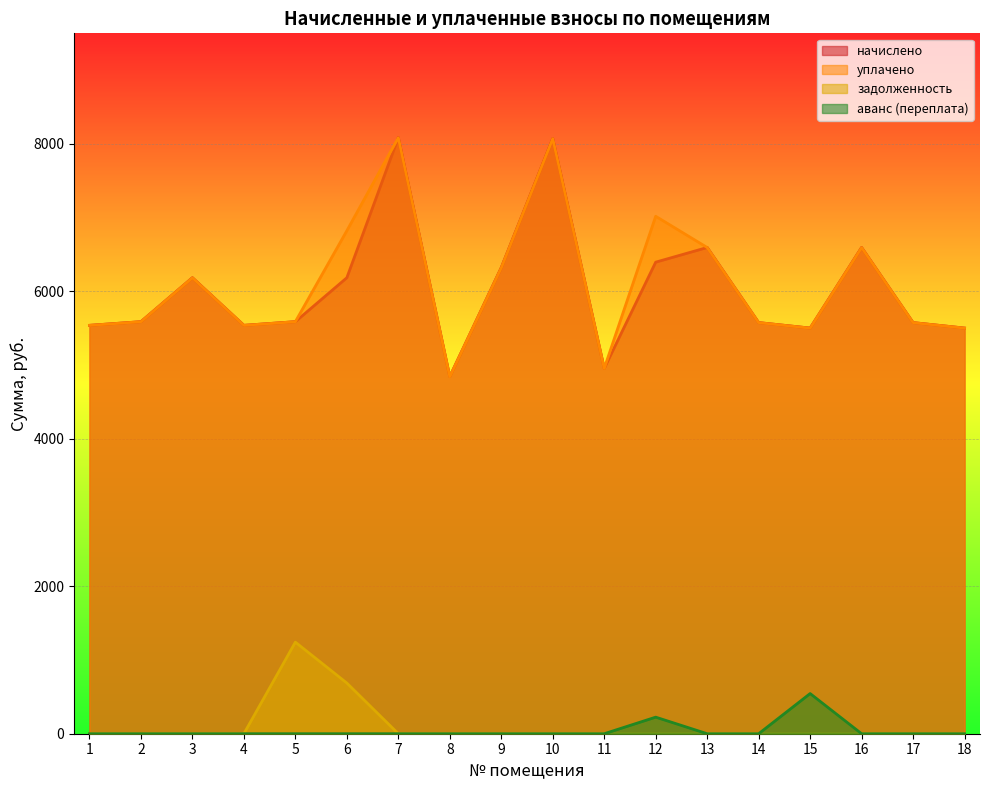

Reading left to right, transcribe all the data shown in this chart.

начислено: 1=5539.3	2=5589.0	3=6185.2	4=5539.3	5=5589.0	6=6185.2	7=8085.4	8=4843.8	9=6321.8	10=8073.0	11=4955.6	12=6396.3	13=6595.0	14=5576.6	15=5502.1	16=6595.0	17=5576.6	18=5502.1
уплачено: 1=5539.3	2=5589.0	3=6185.2	4=5539.3	5=5589.0	6=6822.6	7=8085.4	8=4843.6	9=6321.8	10=8073.0	11=4955.6	12=7018.6	13=6595.0	14=5576.6	15=5502.1	16=6595.0	17=5576.6	18=5502.1
задолженность: 1=0.0	2=0.0	3=0.0	4=0.4	5=1242.0	6=687.2	7=0.0	8=0.0	9=0.0	10=0.0	11=0.0	12=0.0	13=0.0	14=0.0	15=0.0	16=0.0	17=0.0	18=0.0
аванс (переплата): 1=0.0	2=0.0	3=0.0	4=0.0	5=0.0	6=0.0	7=0.0	8=0.0	9=0.0	10=0.0	11=0.0	12=224.8	13=0.0	14=0.0	15=544.9	16=0.0	17=0.0	18=0.0